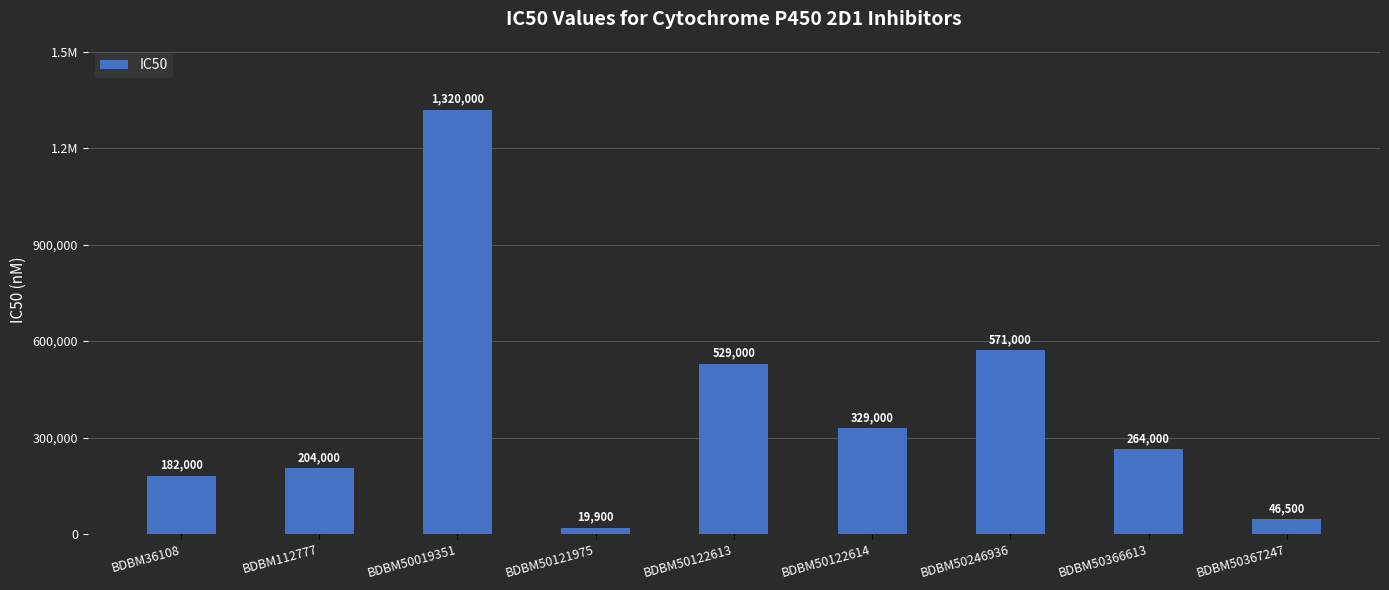

What is the average value?

385044